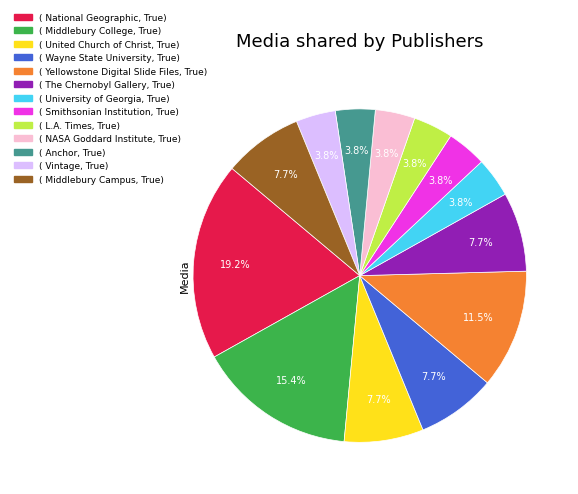

Count the number of slices in the pie.

13